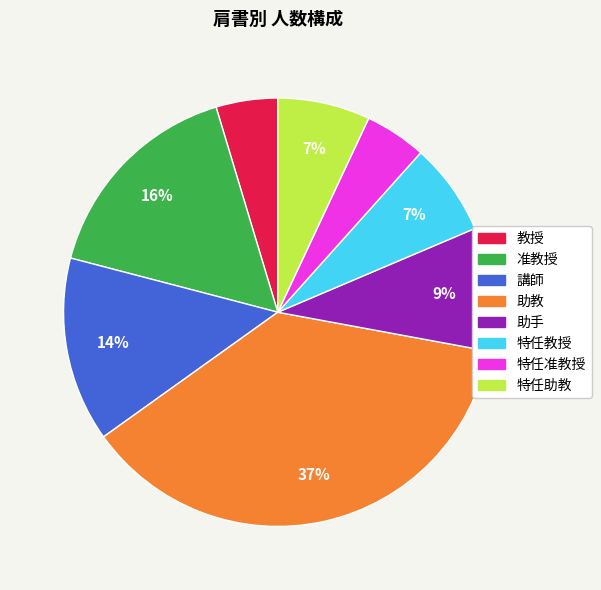

Is it true that 講師 is 25% of the pie?

False